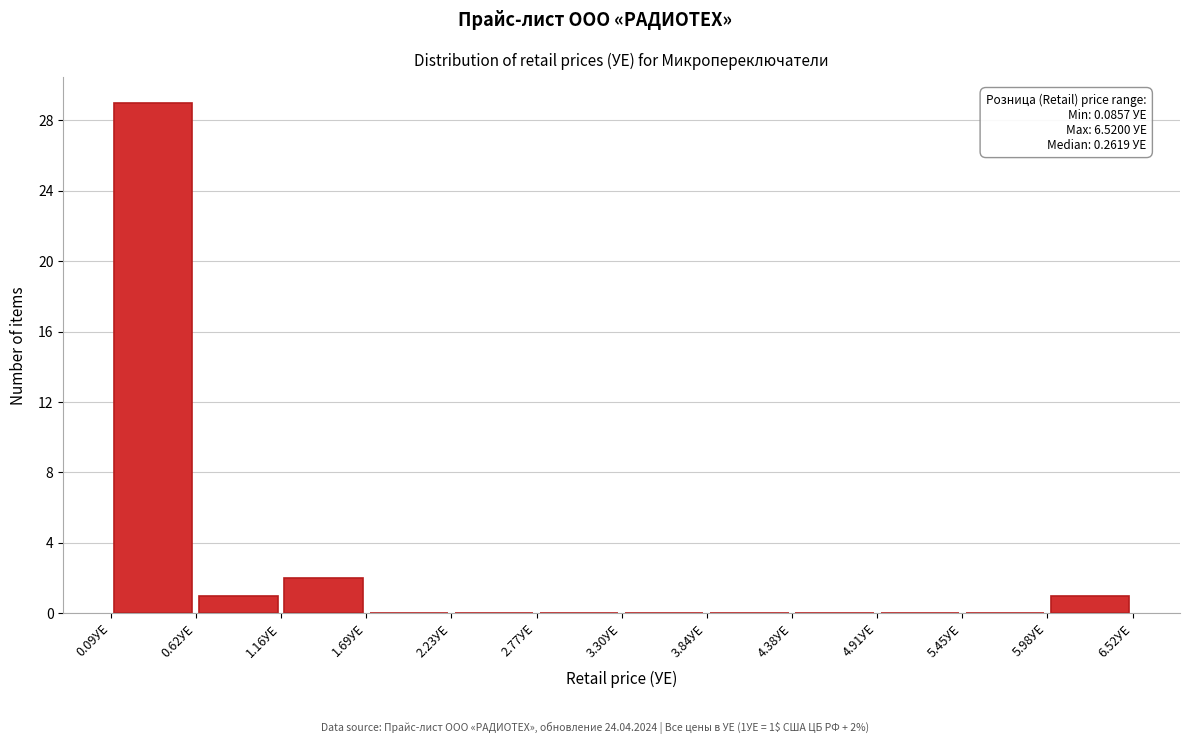

Over which range of the x-axis is the bar tallest?

0.1 to 0.6